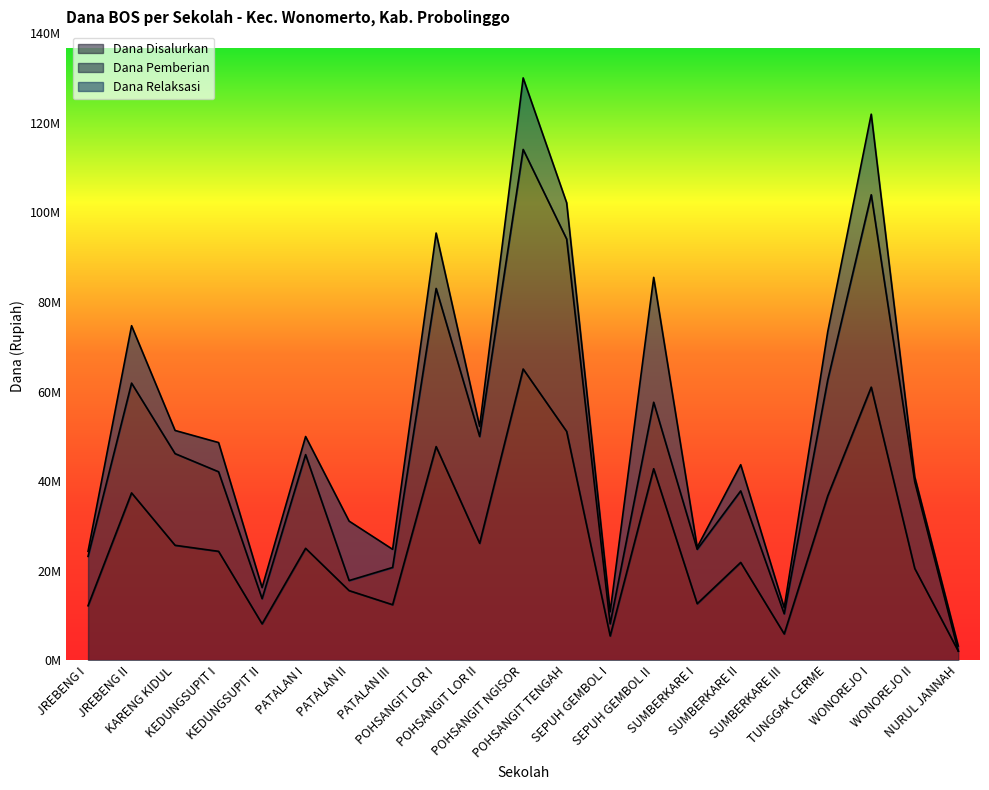

True or false: Dana Pemberian and Dana Disalurkan intersect in this chart.

False